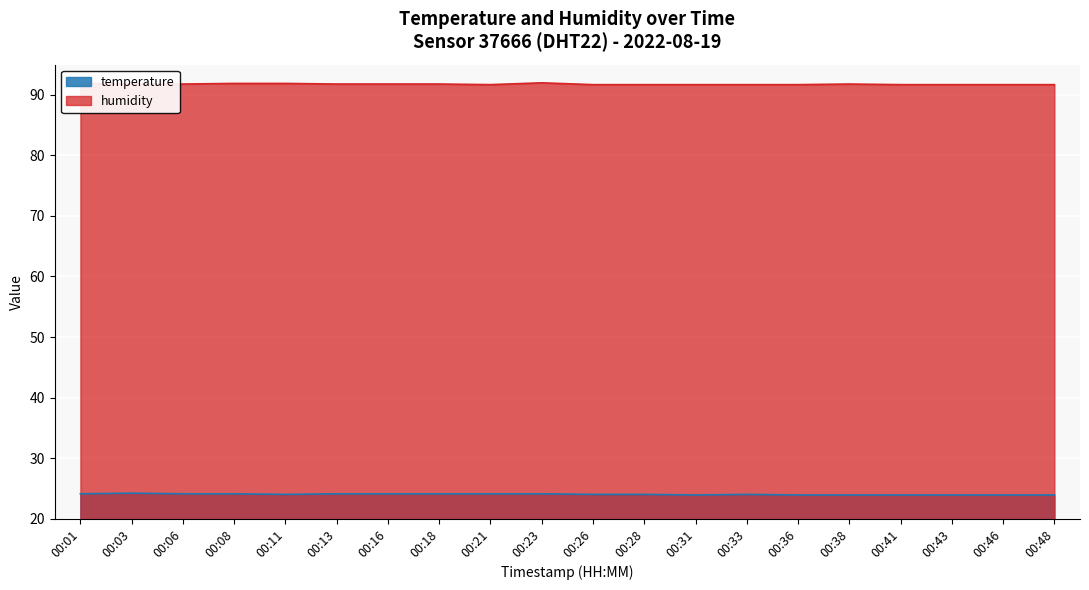

What is the difference between the highest and lowest values at 00:18?

67.7